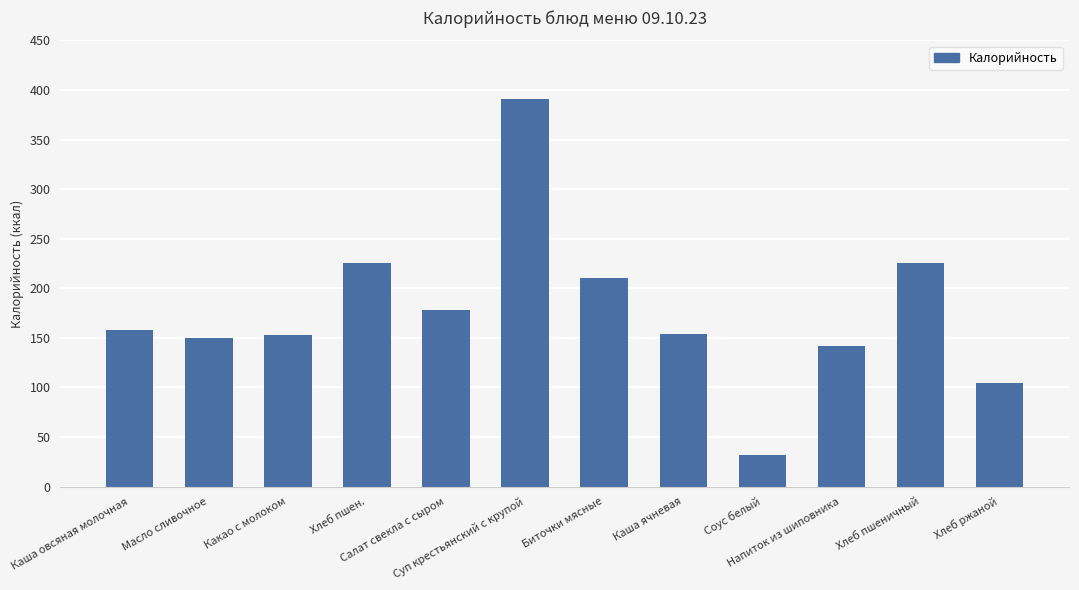

What is the difference between the values at Какао с молоком and Каша овсяная молочная?

5